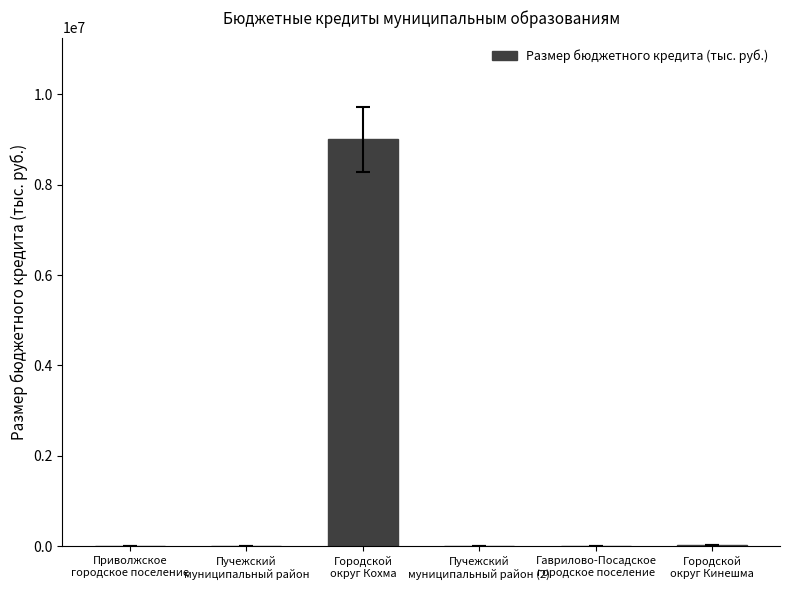

What is the greatest value displayed?

9000000.0